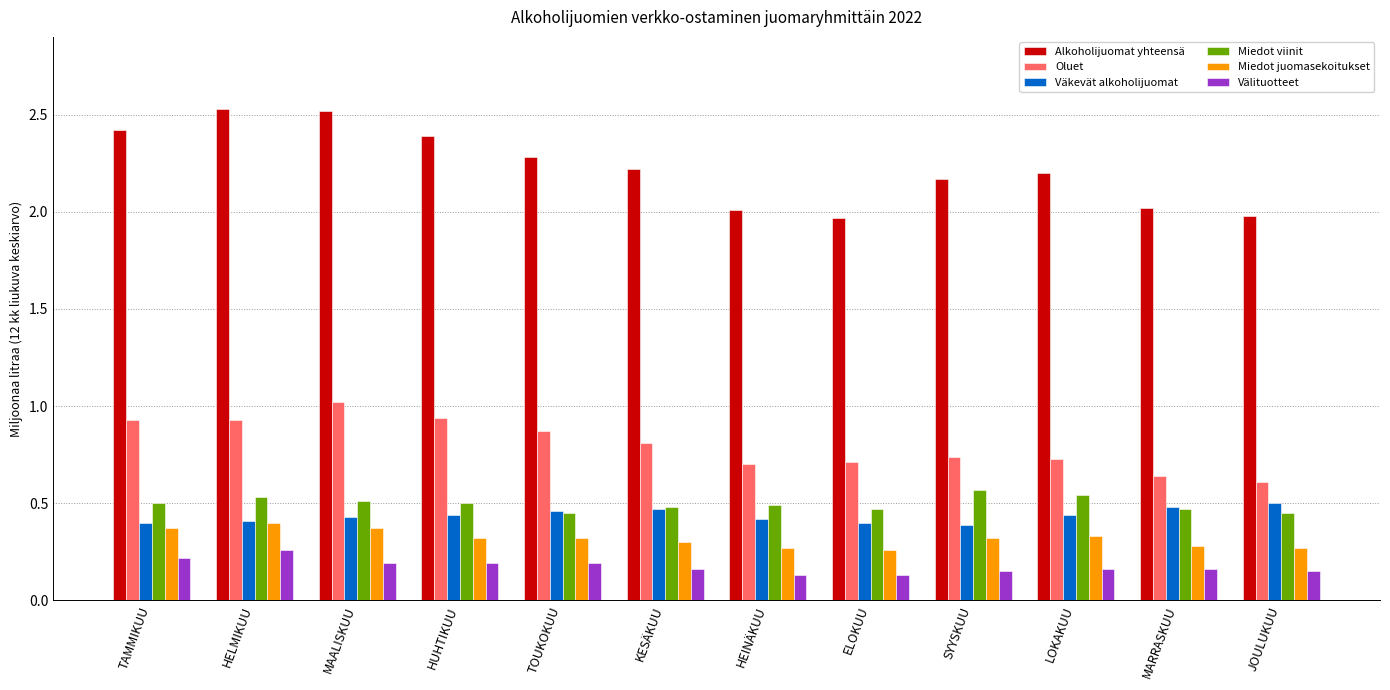

True or false: Oluet has a value of 1.1 at KESÄKUU.

False